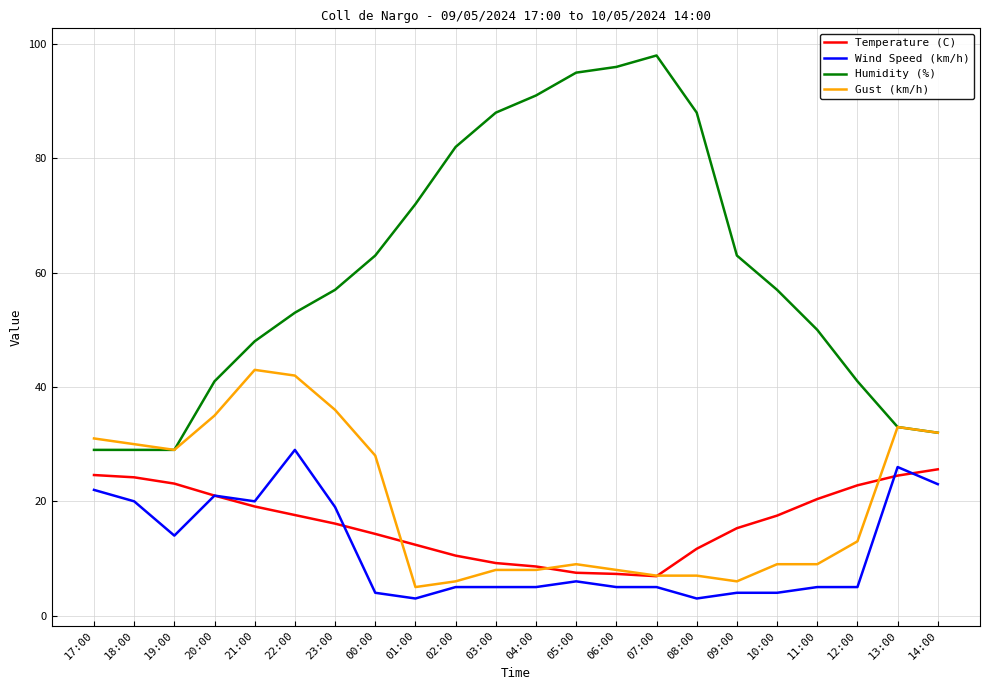

Which series has the largest total across all categories?

Humidity (%)